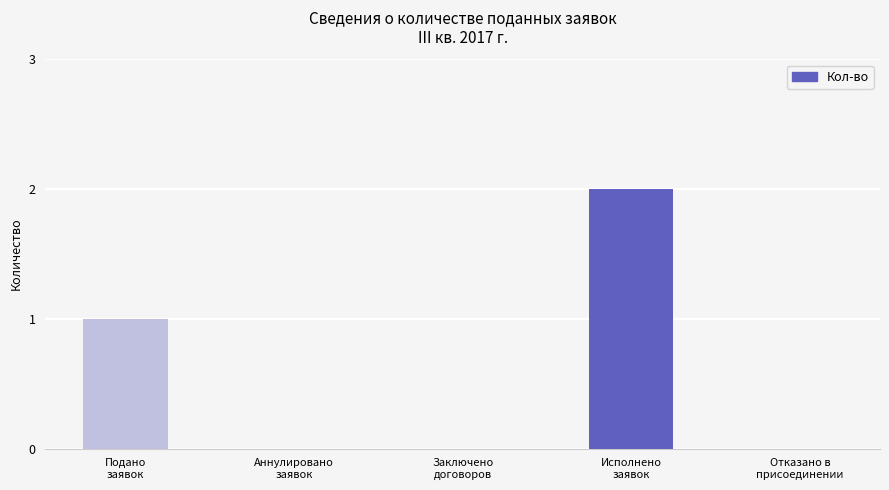

Which category has the highest value across all series?

Исполнено
заявок